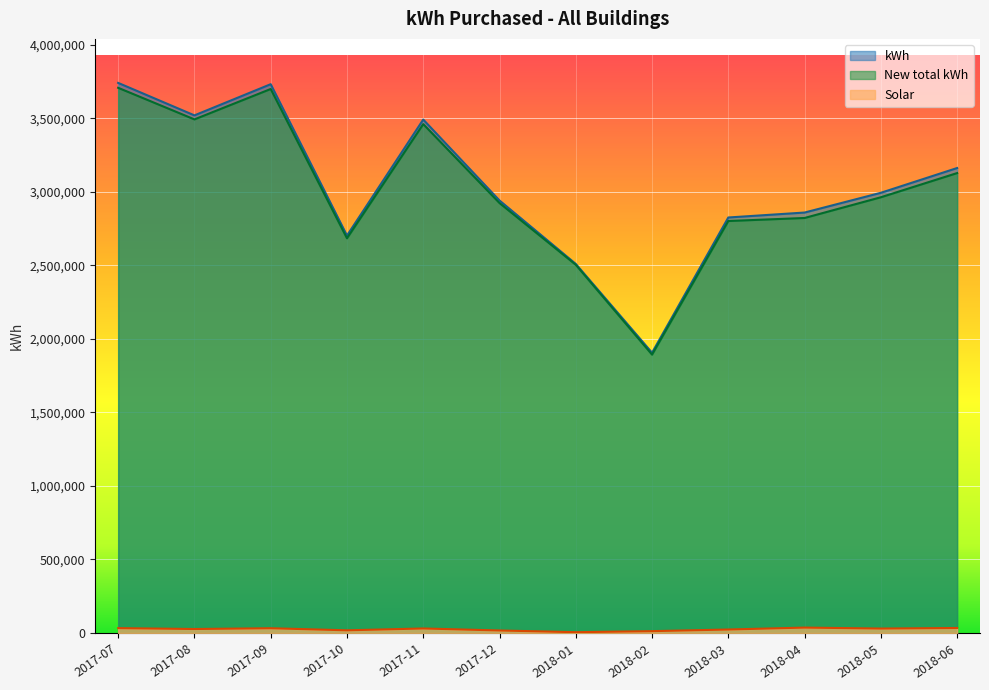

What is the average value of the Solar series?

25352